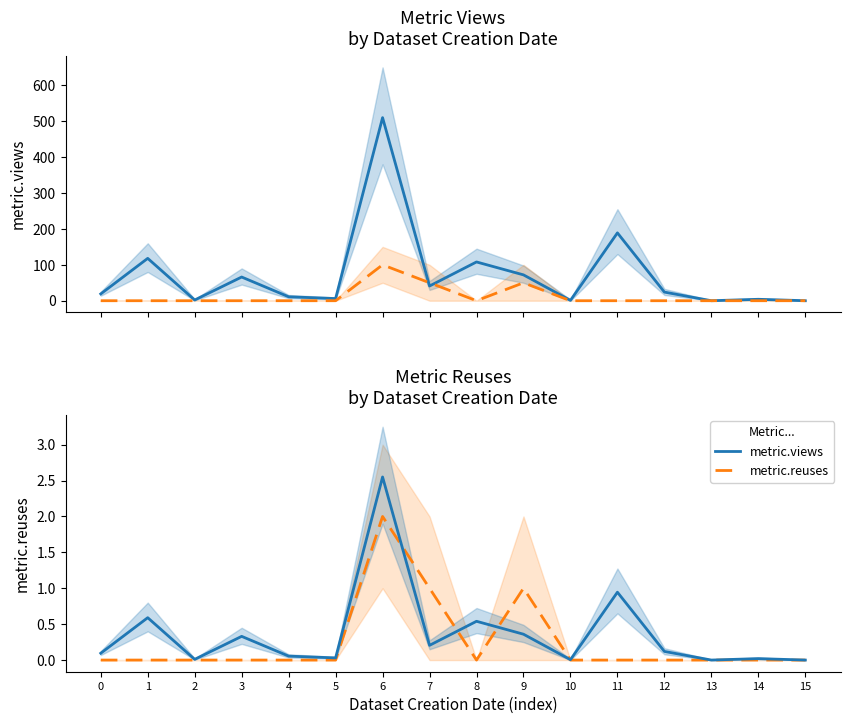

Which series changed the most between 7 and 13?

metric.reuses (×50)